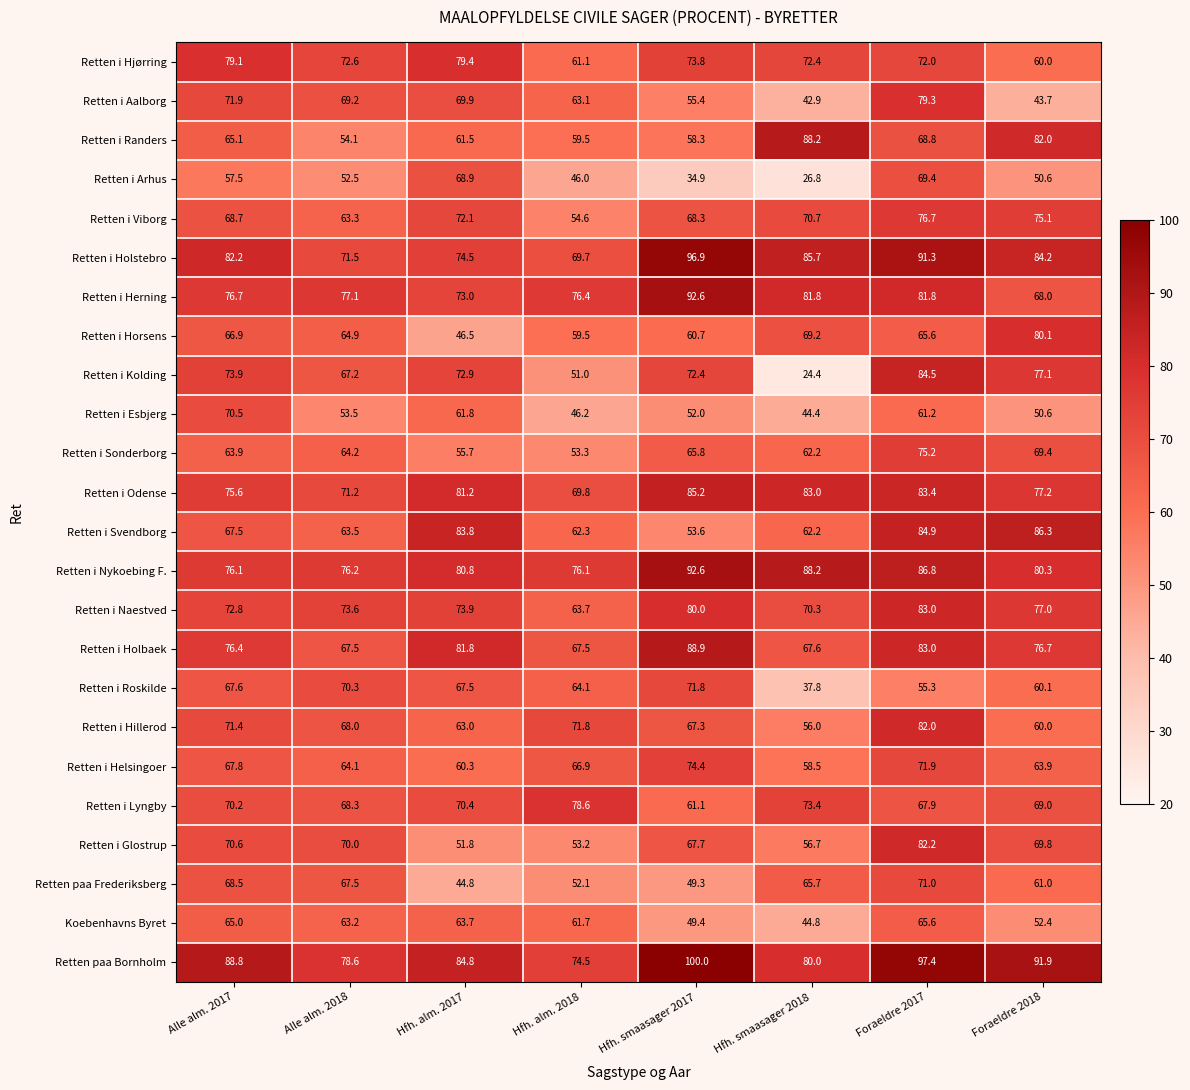

At Hfh. alm. 2017, list the series in order from largest to smallest.

Retten paa Bornholm, Retten i Svendborg, Retten i Holbaek, Retten i Odense, Retten i Nykoebing F., Retten i Hjørring, Retten i Holstebro, Retten i Naestved, Retten i Herning, Retten i Kolding, Retten i Viborg, Retten i Lyngby, Retten i Aalborg, Retten i Arhus, Retten i Roskilde, Koebenhavns Byret, Retten i Hillerod, Retten i Esbjerg, Retten i Randers, Retten i Helsingoer, Retten i Sonderborg, Retten i Glostrup, Retten i Horsens, Retten paa Frederiksberg